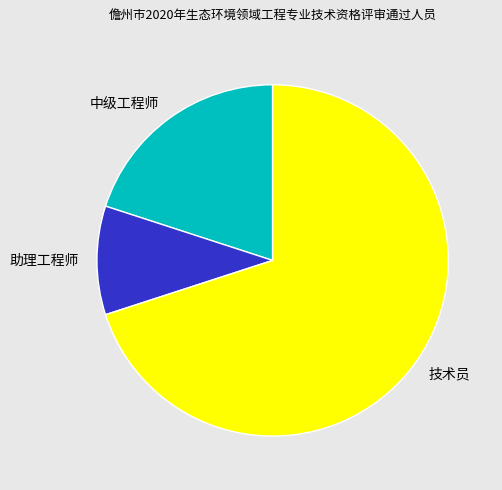

Is the sum of 技术员 and 中级工程师 greater than half?

Yes